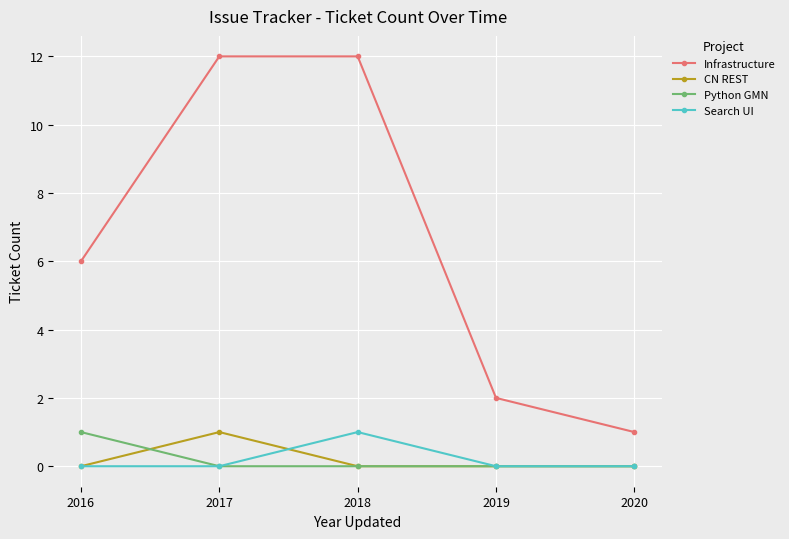

What is the difference between the maximum and minimum values in the Python GMN series?

1